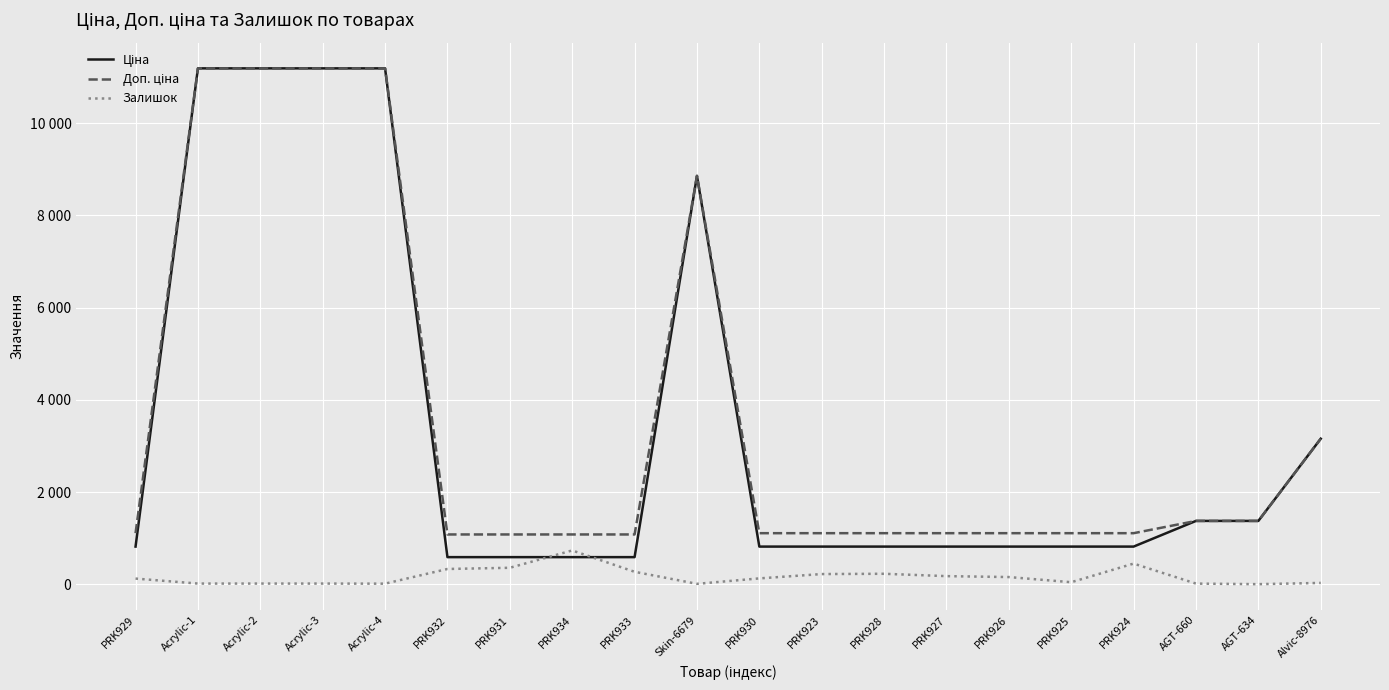

Does the chart display data point markers on the line(s)?

No